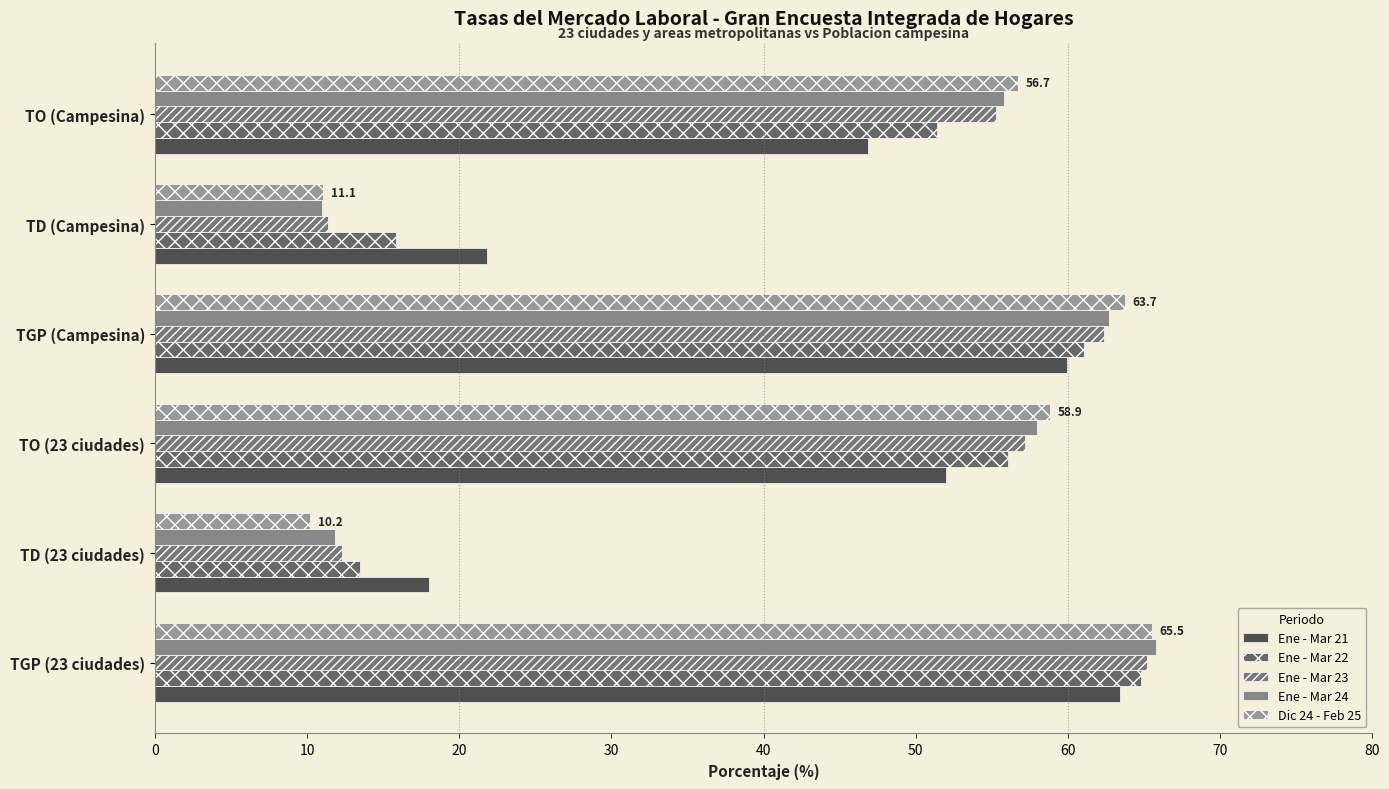

Which category has the lowest value in the Ene - Mar 23 series?

TD (Campesina)